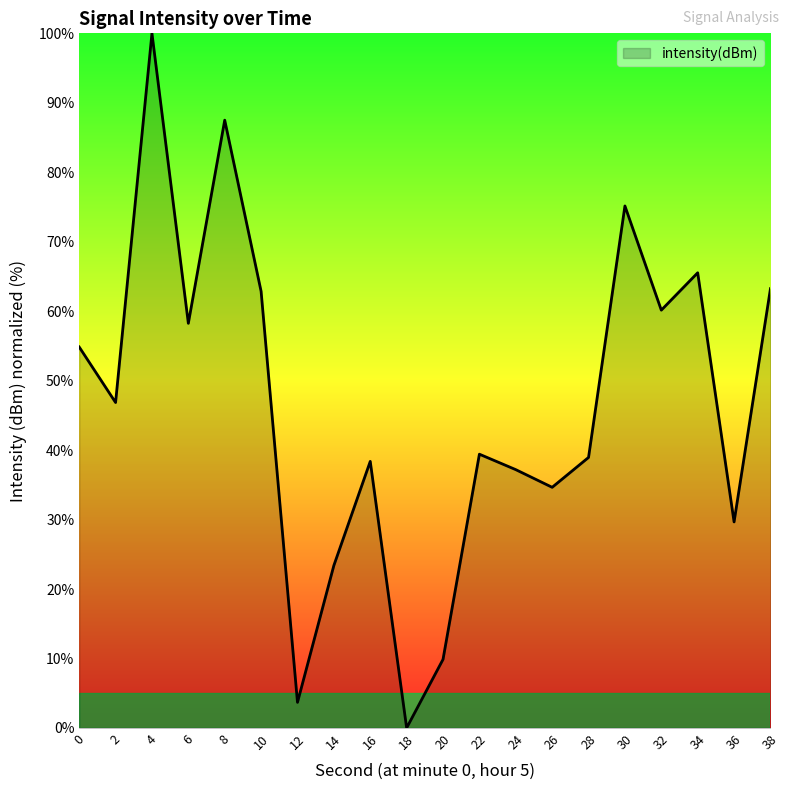

Which label corresponds to the largest value in the chart?

4